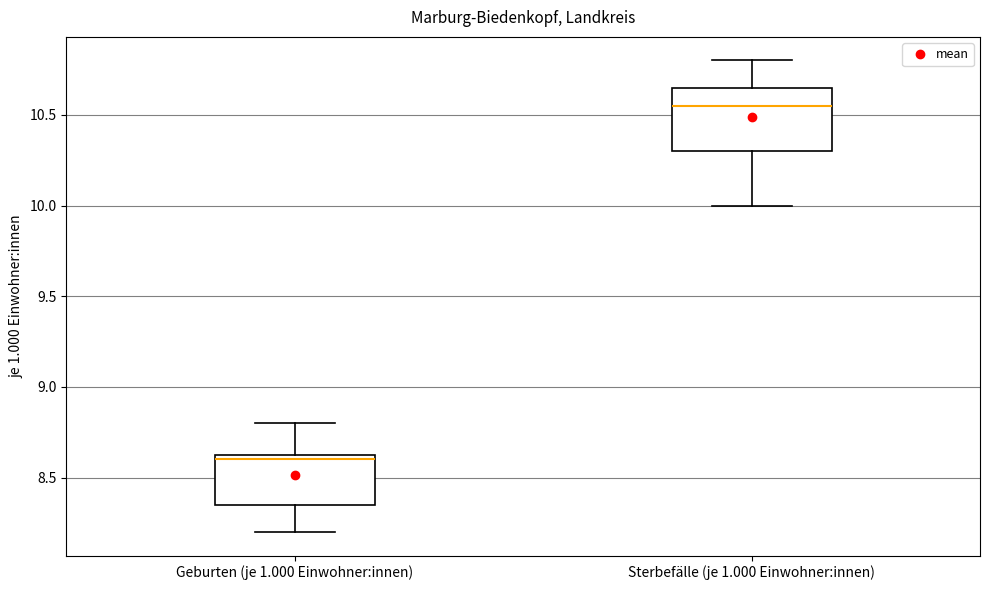

Where does the lower whisker of the box for Geburten (je 1.000 Einwohner:innen) end on the y-axis? The values are not printed on the chart, so give them approximately, as read against the axis.

8.20